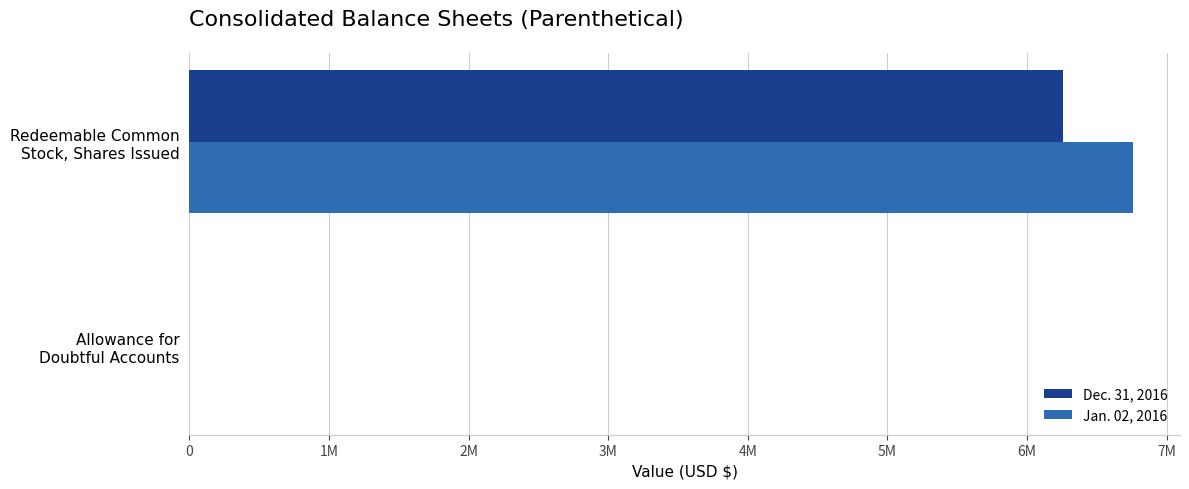

What are all the series names shown in the legend?

Dec. 31, 2016, Jan. 02, 2016